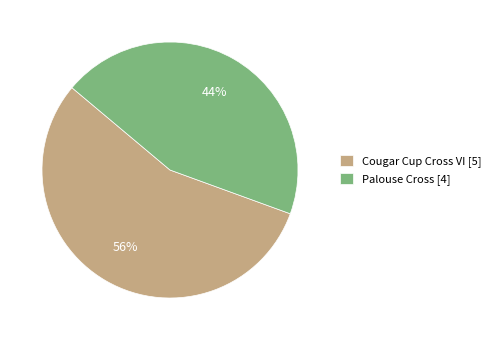

Between Cougar Cup Cross VI and Palouse Cross, which is larger?

Cougar Cup Cross VI